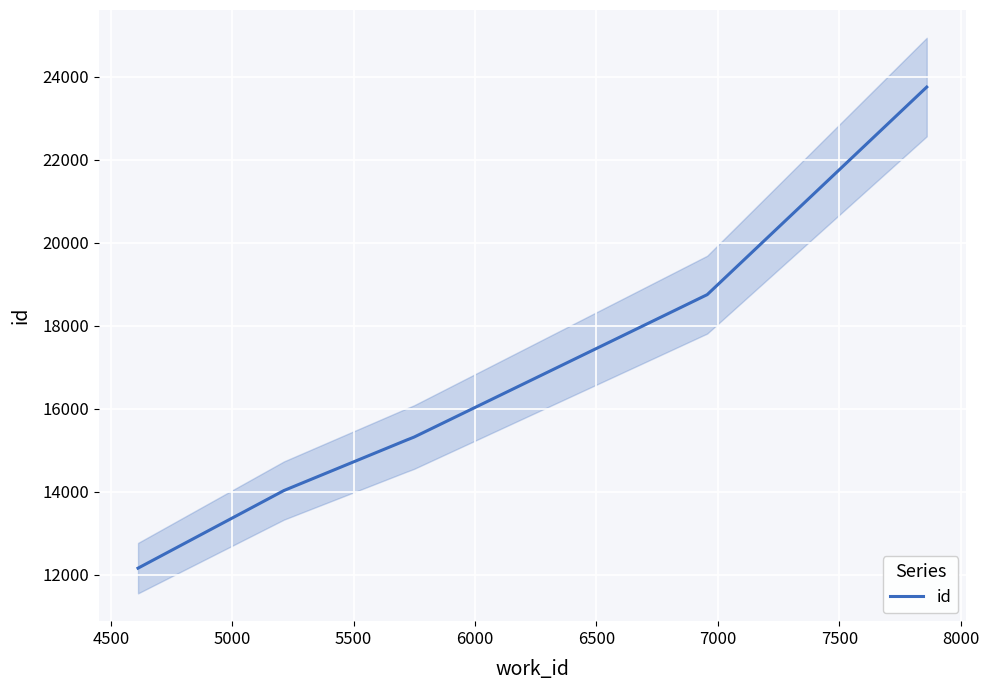

How many values exceed 15262?

3